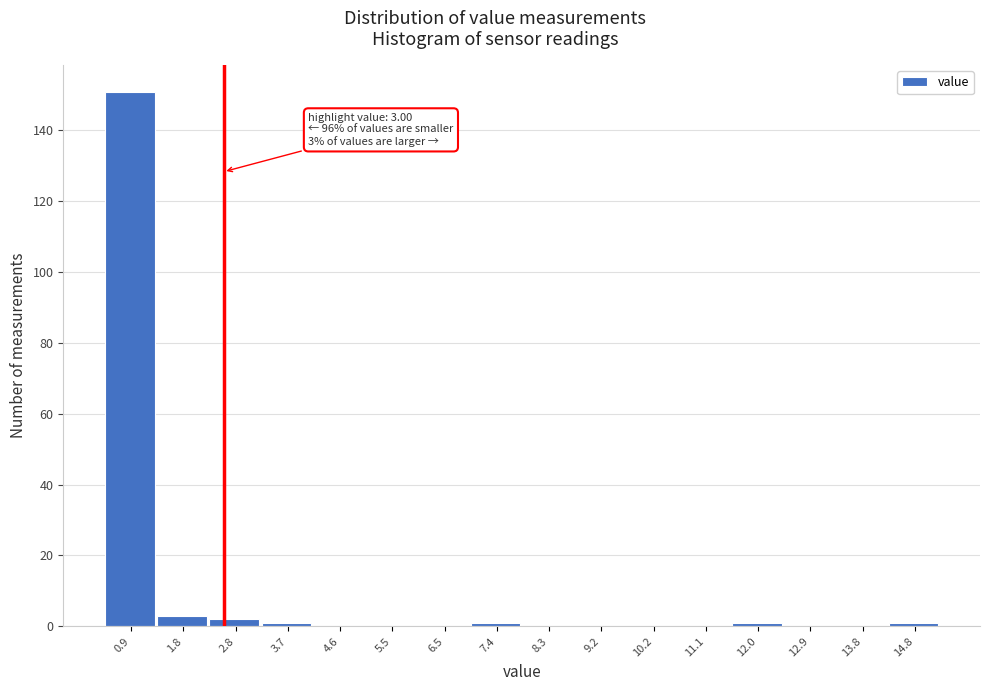

Reading right to left, what are all the values shown in this chart?

14.8=1	13.8=0	12.9=0	12.0=1	11.1=0	10.2=0	9.2=0	8.3=0	7.4=1	6.5=0	5.5=0	4.6=0	3.7=1	2.8=2	1.8=3	0.9=151